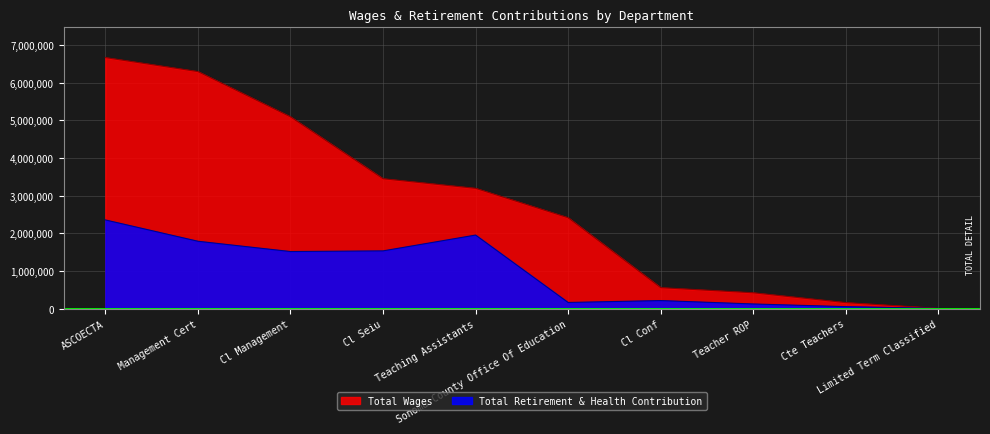

What is the smallest value displayed?

8772